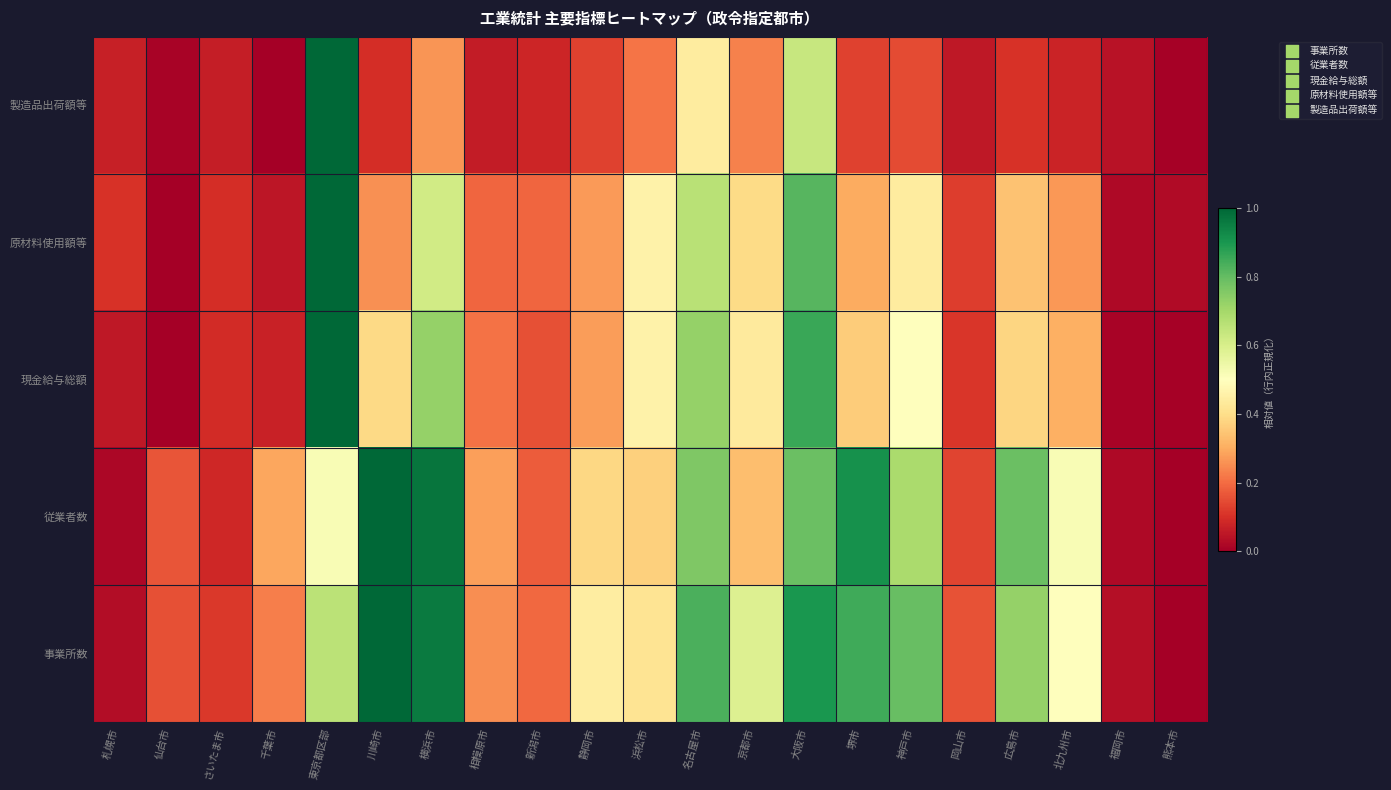

At 浜松市, list the series in order from largest to smallest.

原材料使用額等, 現金給与総額, 事業所数, 従業者数, 製造品出荷額等